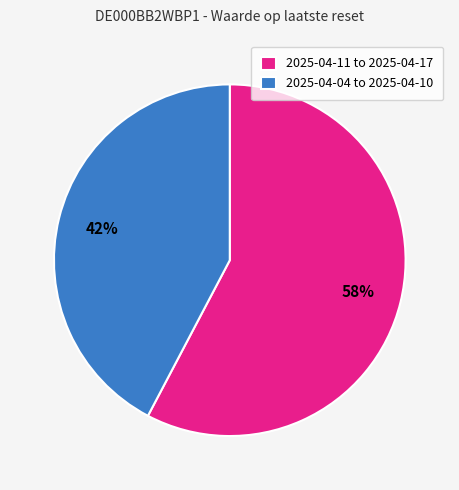

What is the ratio of the value at 2025-04-11 to 2025-04-17 to the value at 2025-04-04 to 2025-04-10?

1.4